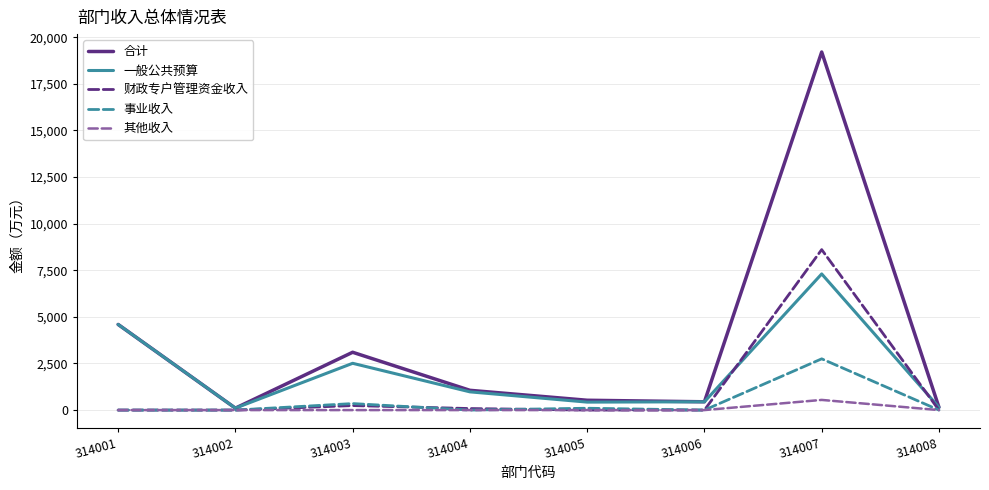

Which label corresponds to the largest value in the chart?

314007